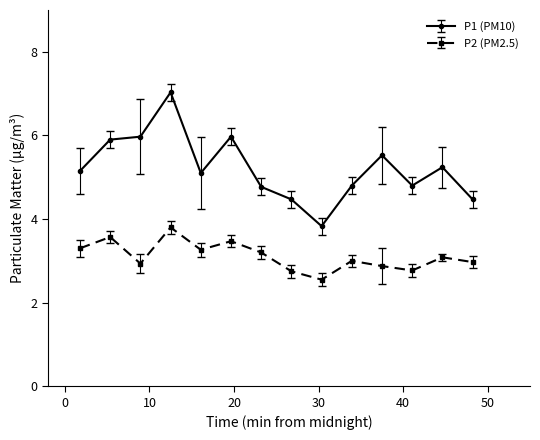

True or false: P1 (PM10) and P2 (PM2.5) cross at least once.

False